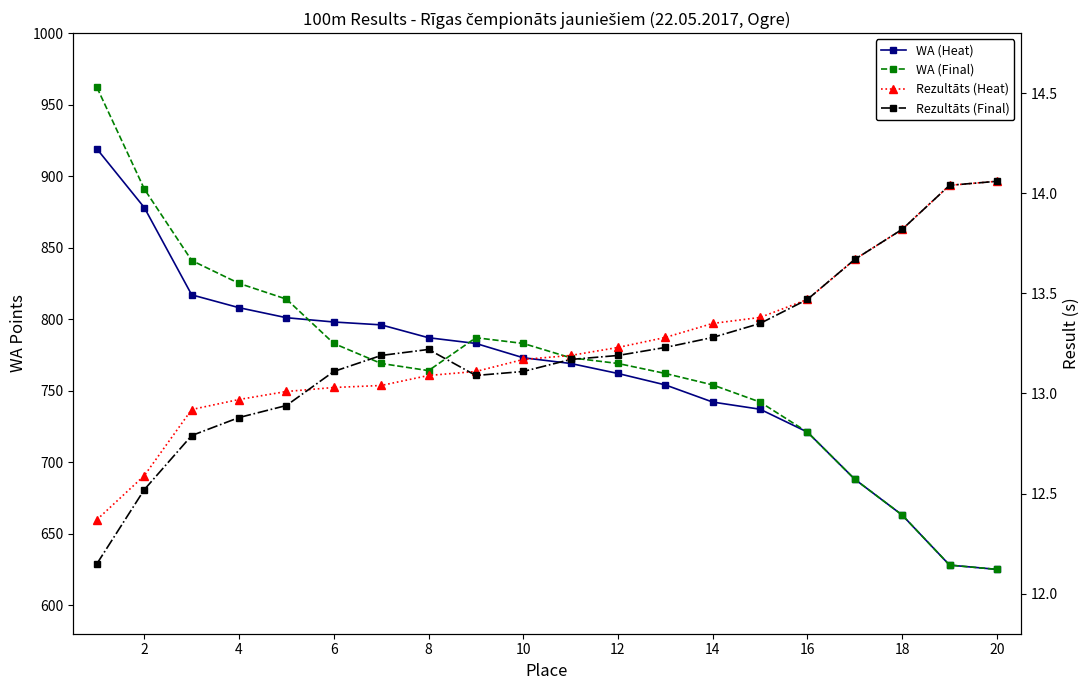

In Rezultāts (Final), how many points are higher than both neighbors (excluding endpoints)?

1